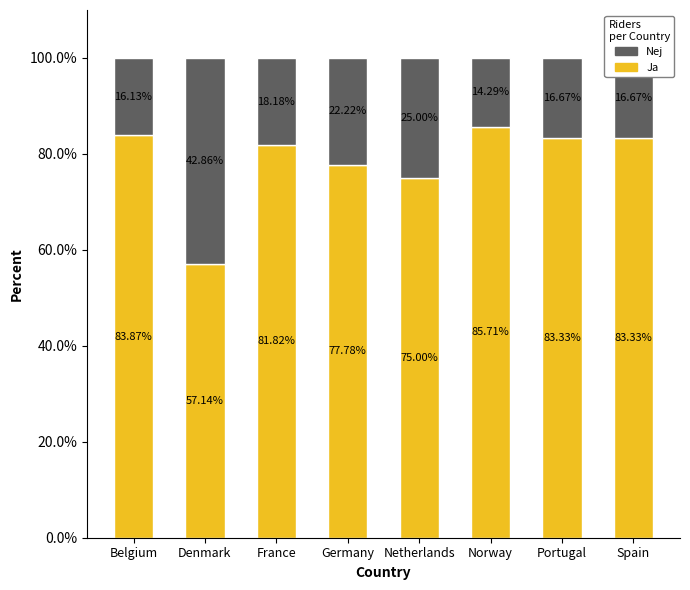

At which label does Ja reach its peak?

Norway